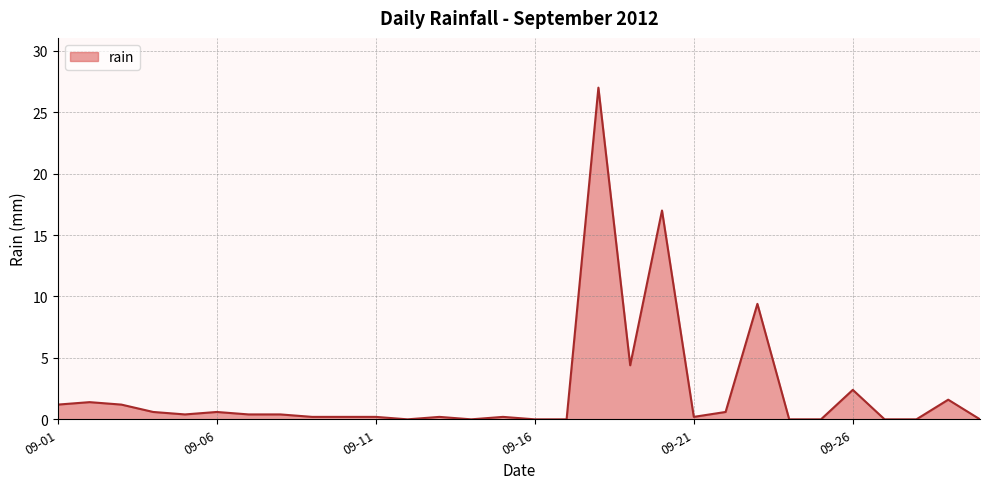

What is the difference between the maximum and minimum values?

27.0